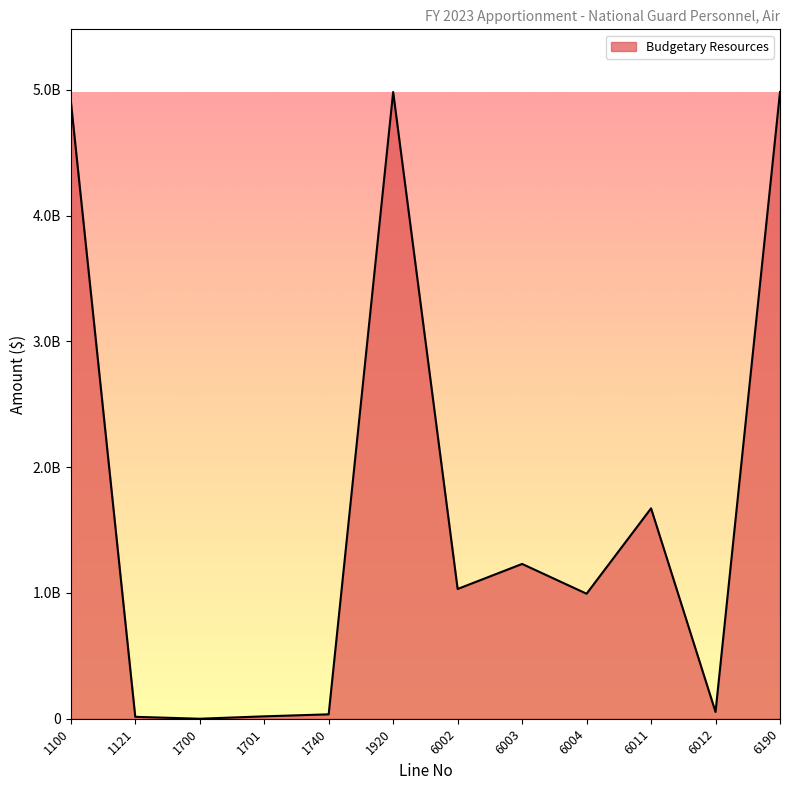

At which label does the data first exceed 1031607500?

1100